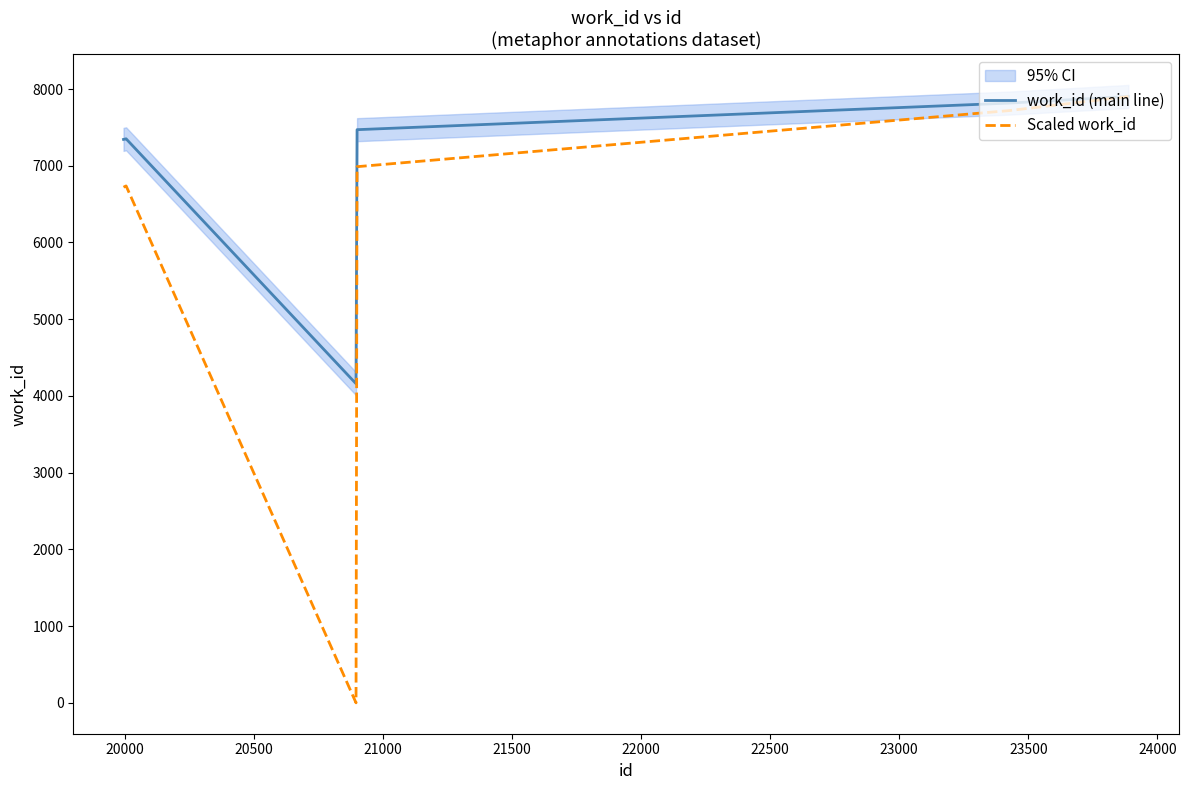

What is the highest value of the work_id (main line) series?

7904.0